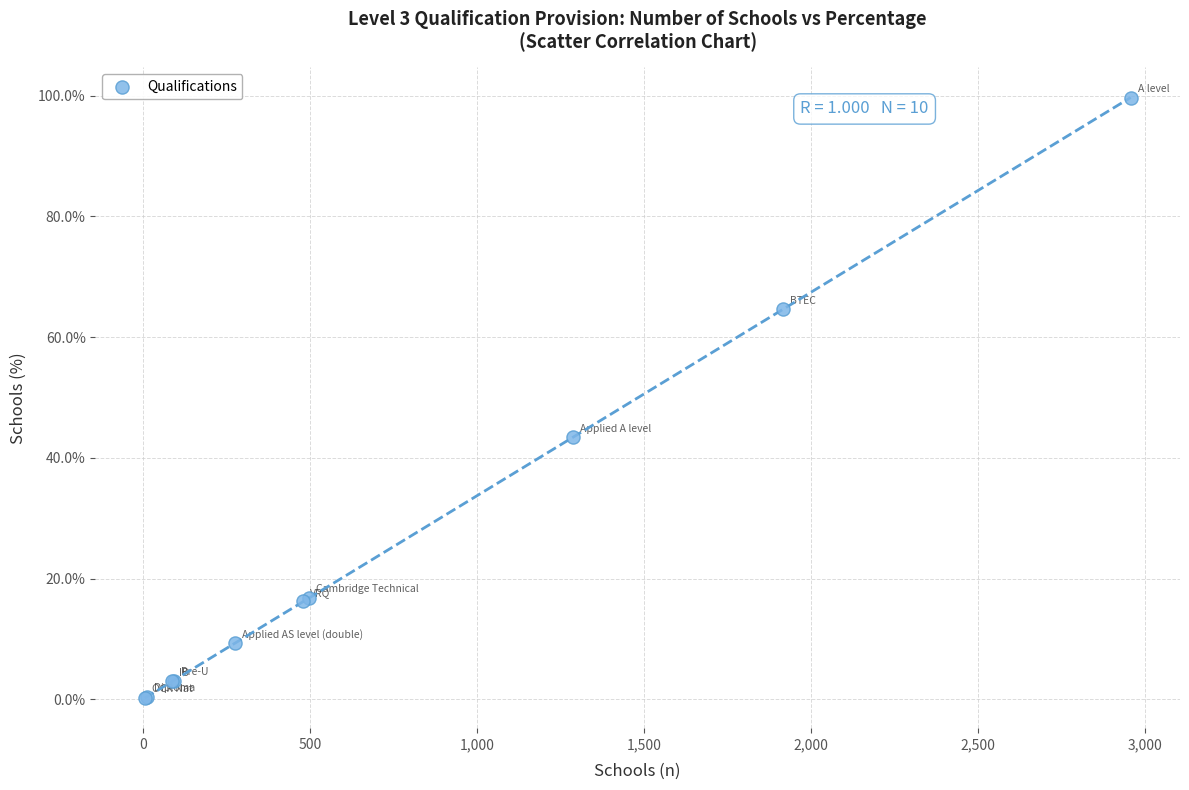

What Y value in the scatter plot is closest to 49?

43.4